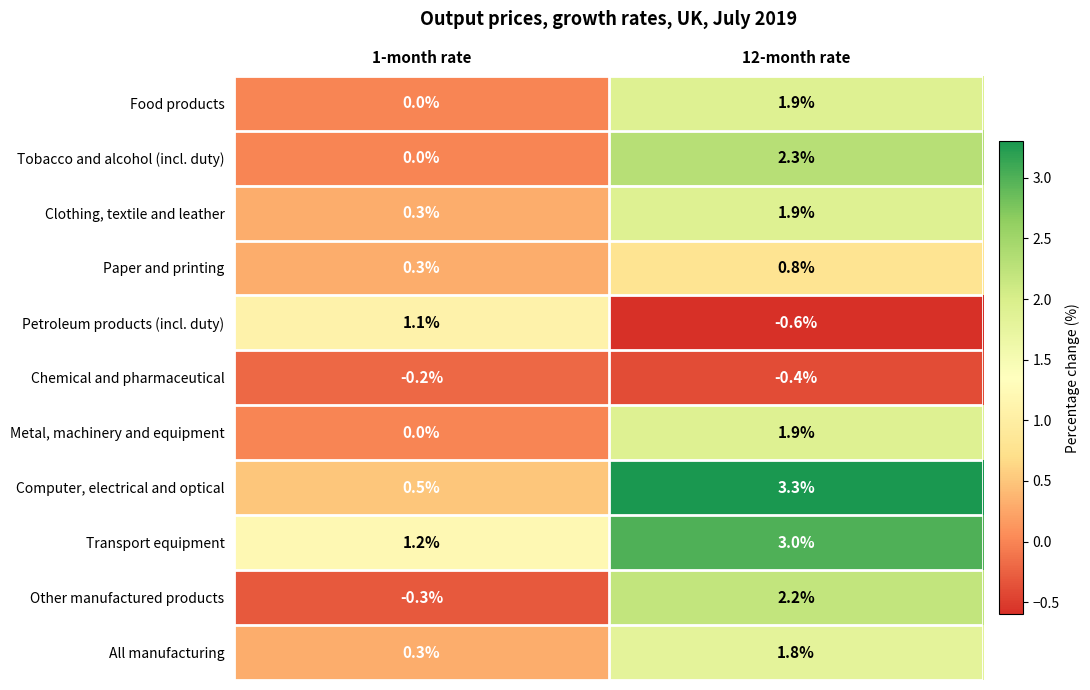

The value of Chemical and pharmaceutical at 1-month rate is -0.2. True or false?

True